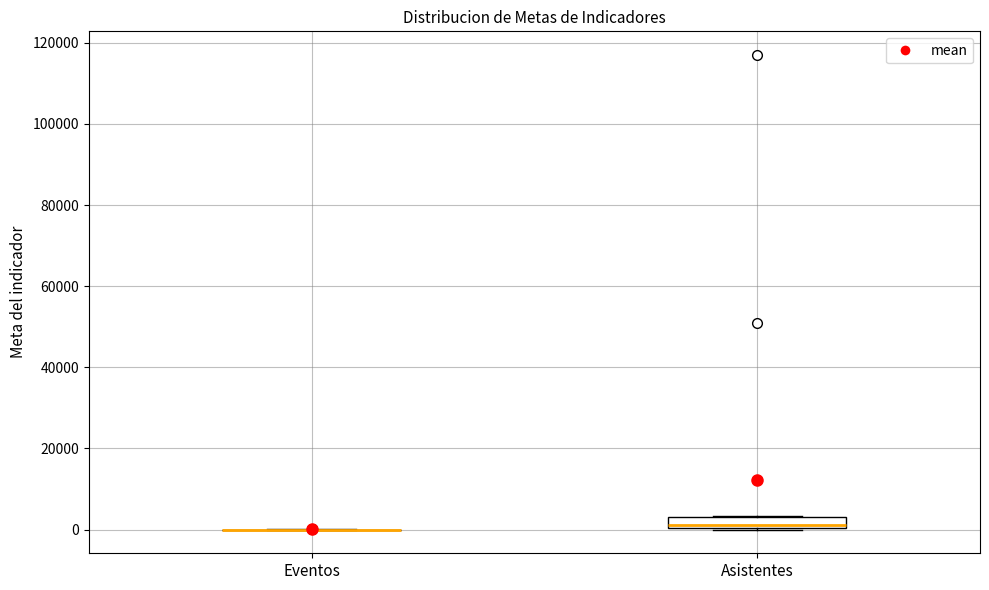

Comparing the boxes themselves (not the whiskers), which one is the tallest?

Asistentes